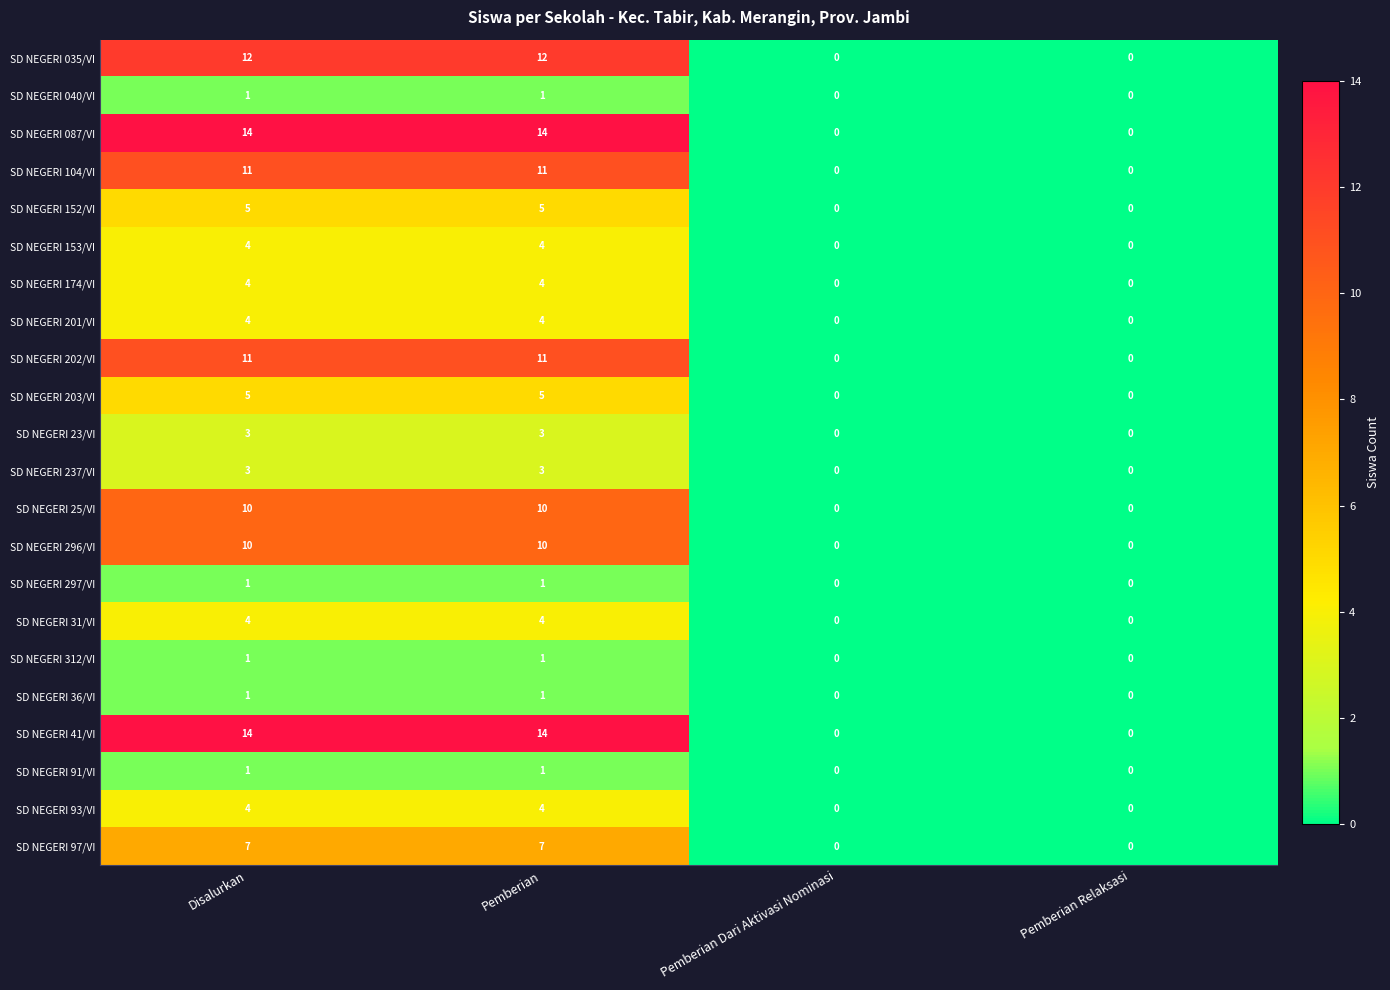

What is the difference between the maximum and minimum values in the SD NEGERI 25/VI series?

10